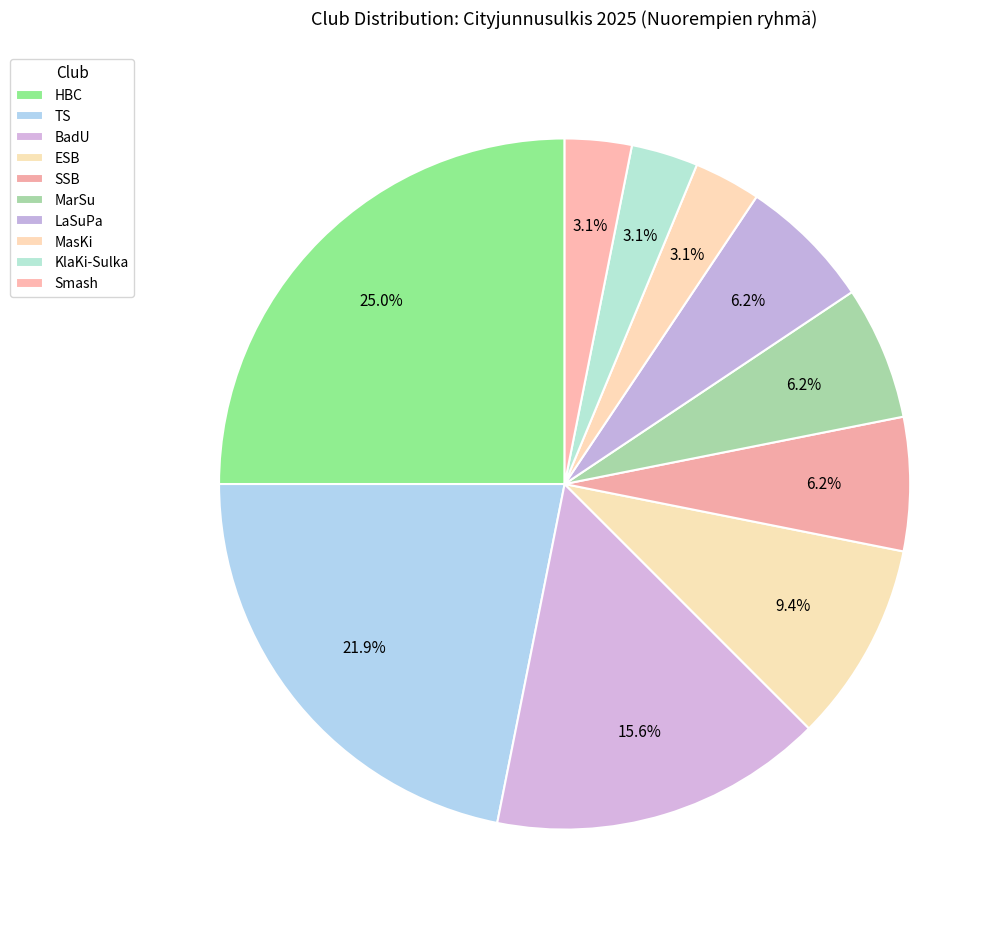

What is the smallest slice in the pie chart?

MasKi